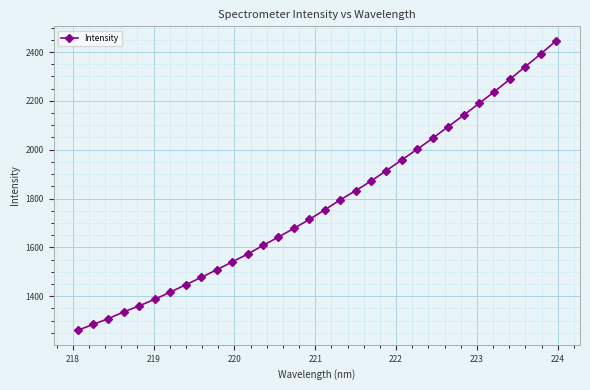

What is the value of the 14th point from the left?

1642.0